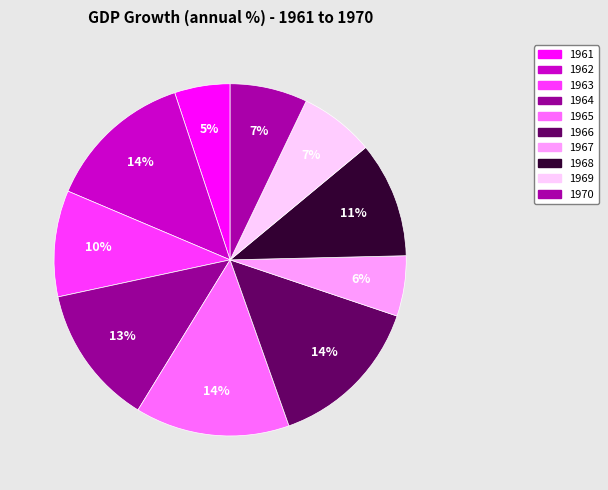

To the nearest percent, what portion does 1962 represent?

14%